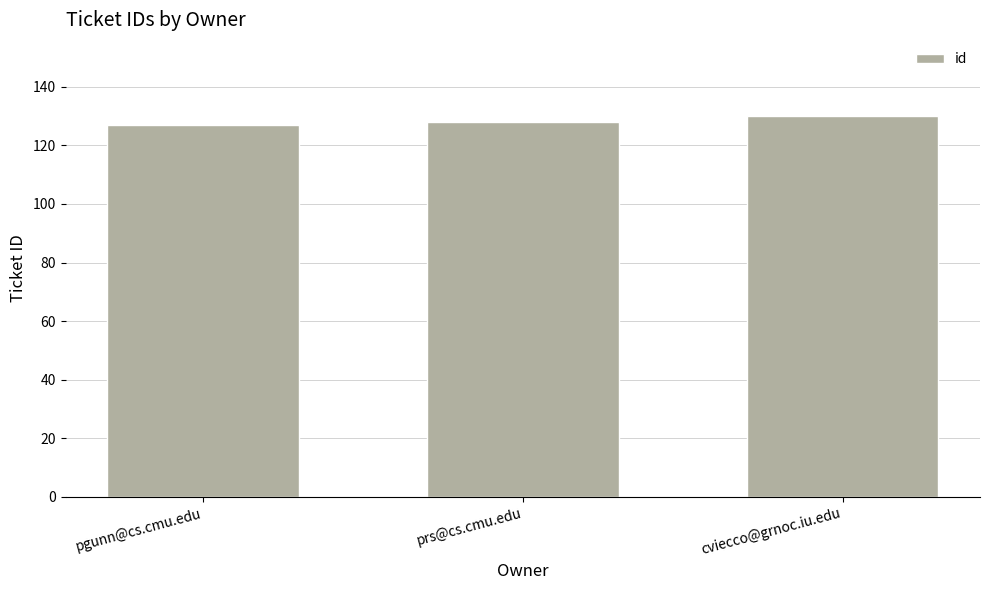

What is the minimum value shown in the chart?

127